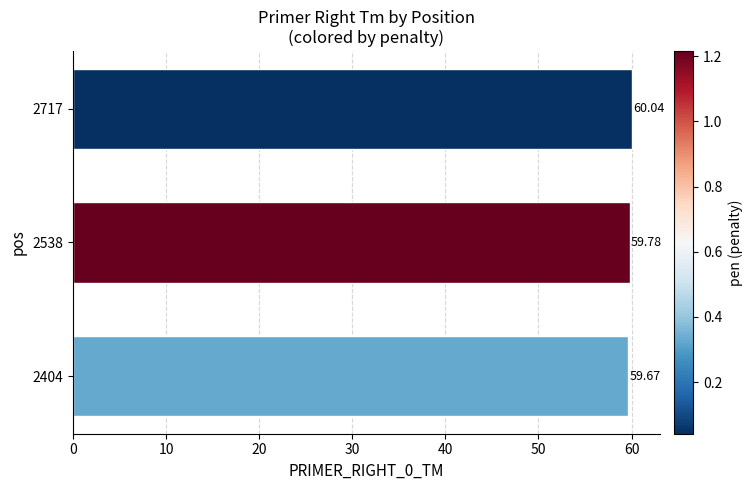

What is the change in value from 2538 to 2717?

+0.3